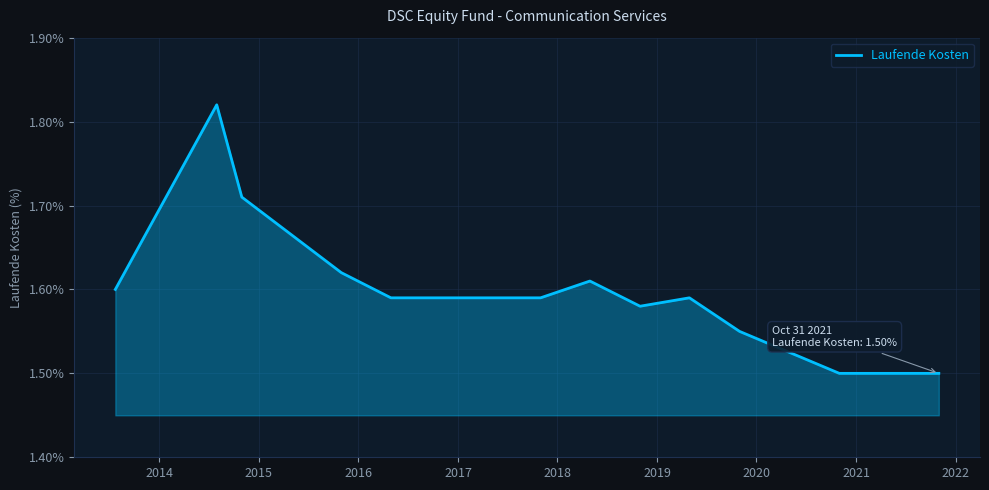

What is the minimum value shown in the chart?

1.5